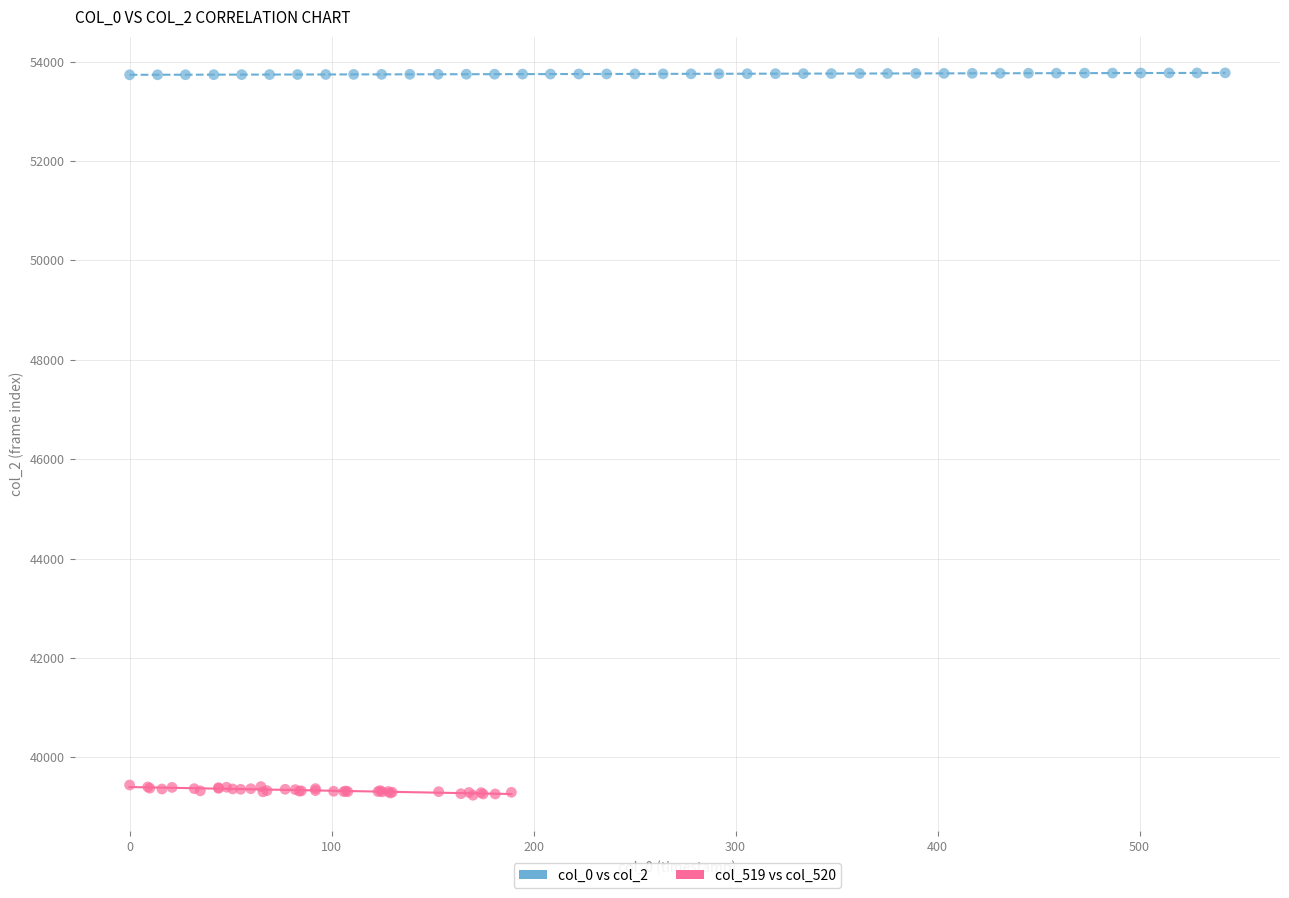

Which series has the largest Y range (max minus min)?

col_519 vs col_520